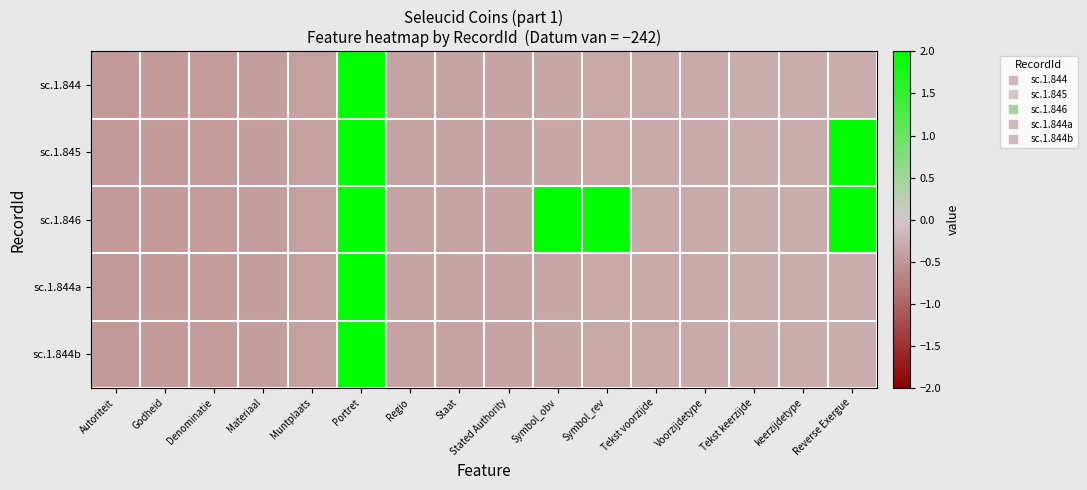

How many categories are shown in the chart?

16